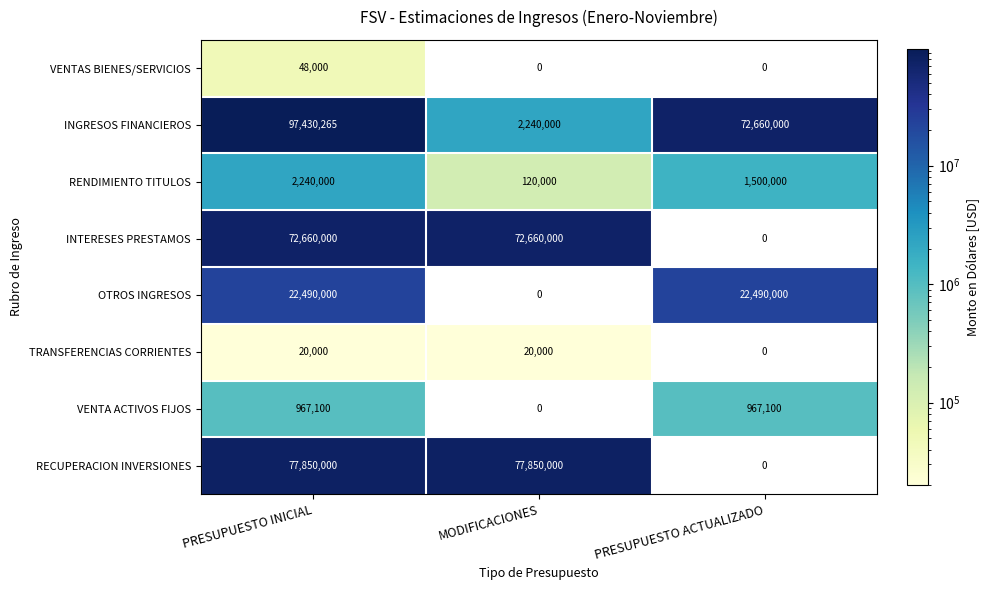

Count the number of data series in this chart.

8